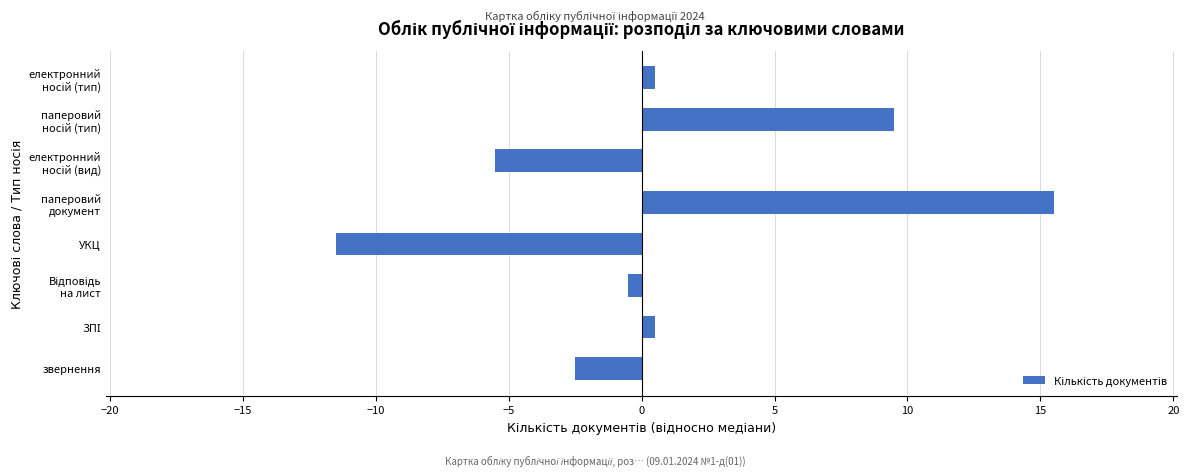

What is the change in value from звернення to УКЦ?

-9.0